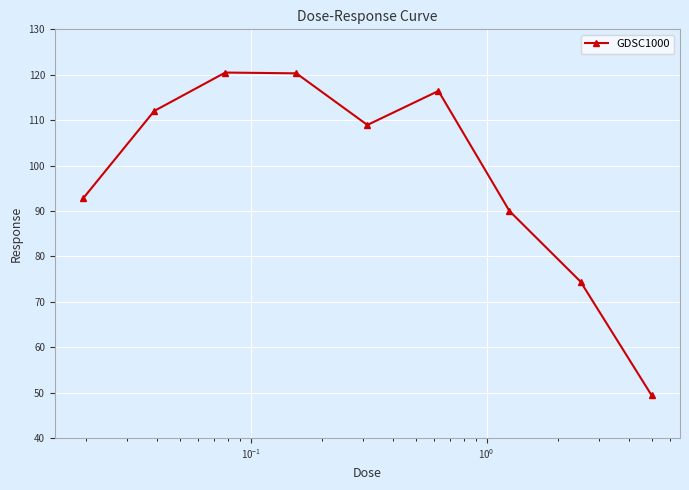

What is the average value?

98.3